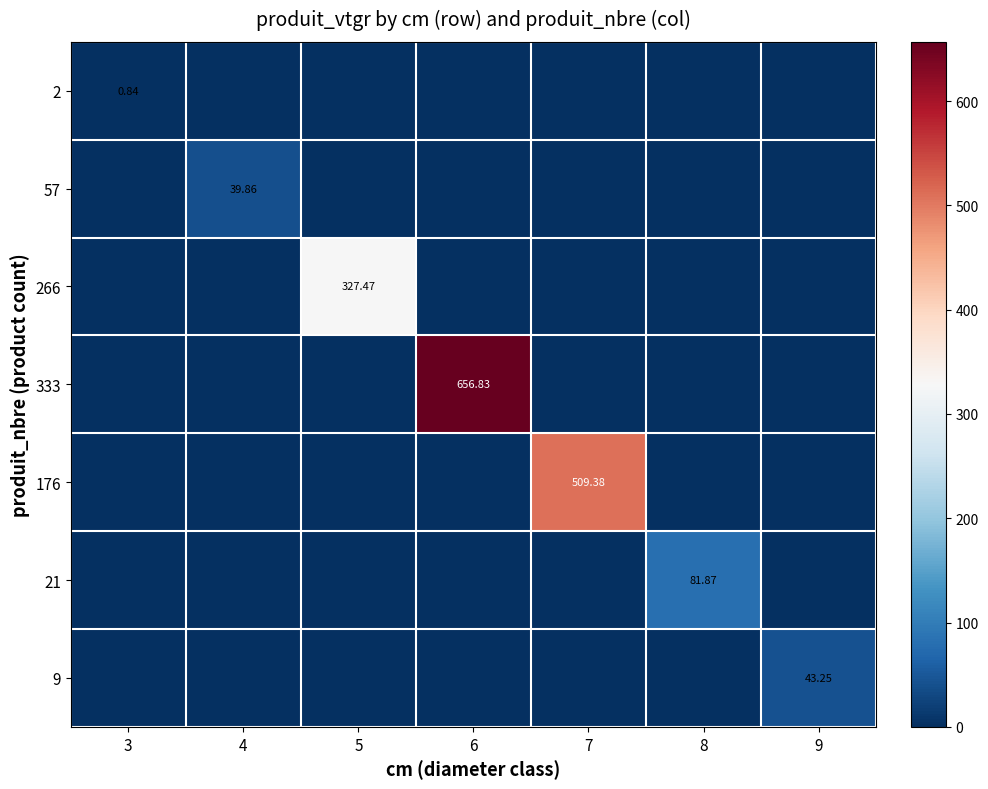

At which category is the sum across all series the highest?

6